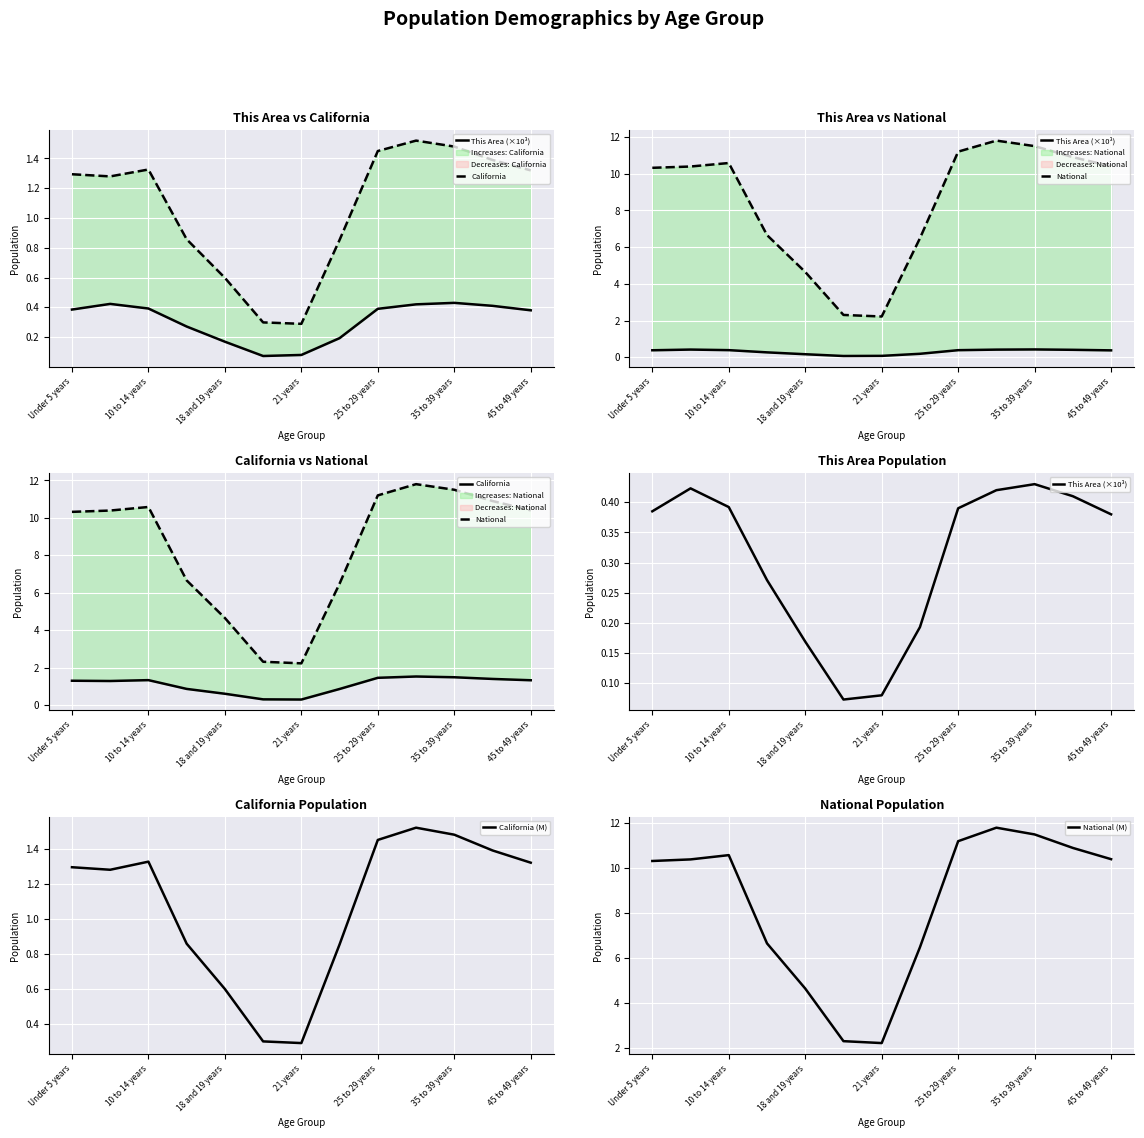

How many interior local valleys does the This Area (×10³) series have?

1